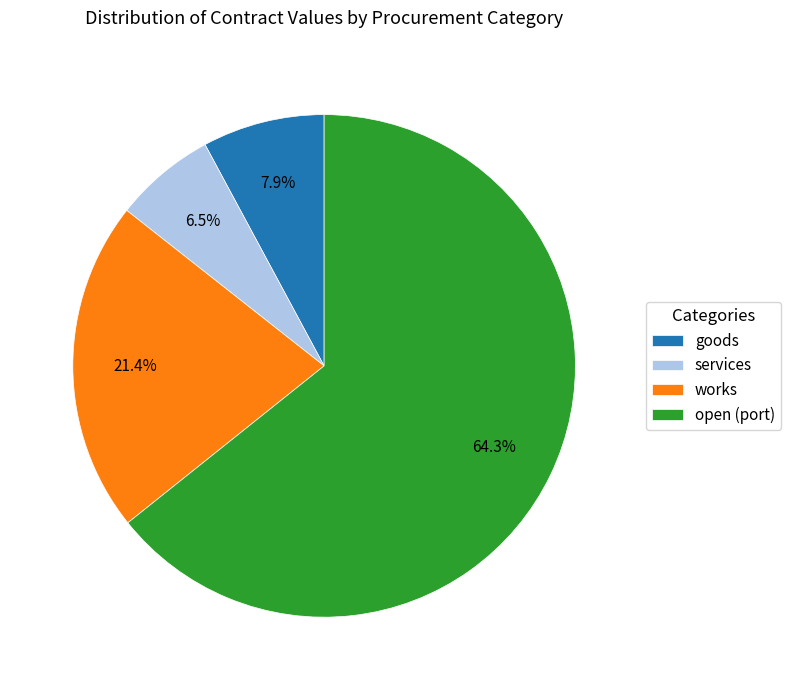

Which slice is the largest?

open (port)